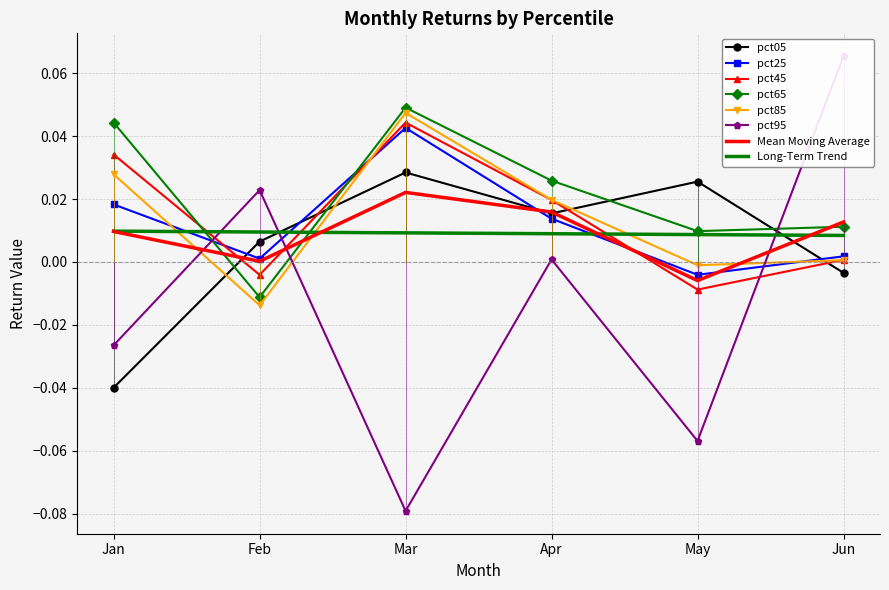

Which series has the largest total across all categories?

pct65